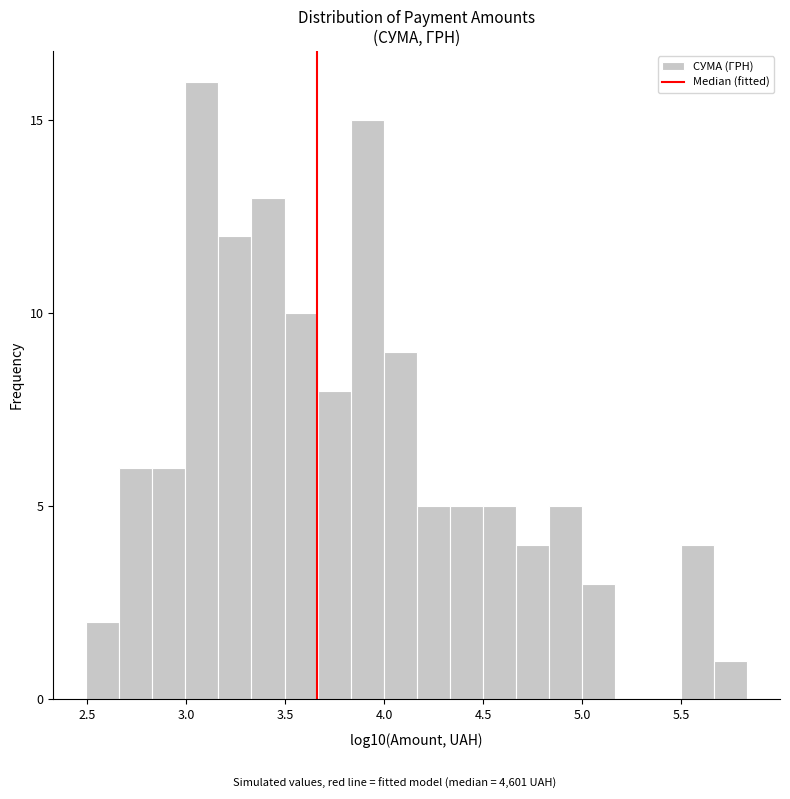

Around what value on the x-axis is the tallest bar? Give the approximate position of its centre, as read against the axis.

3.10